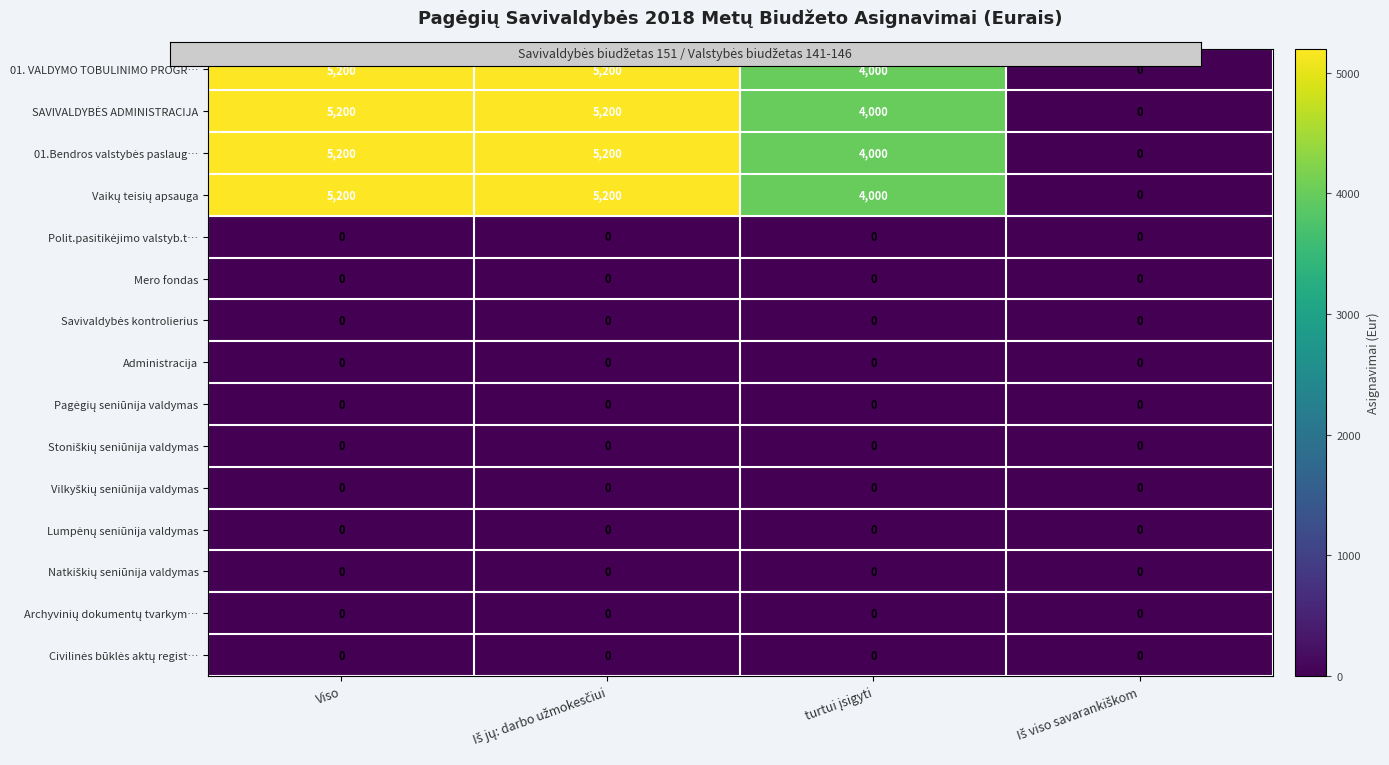

At how many categories does at least one series exceed 2734?

3